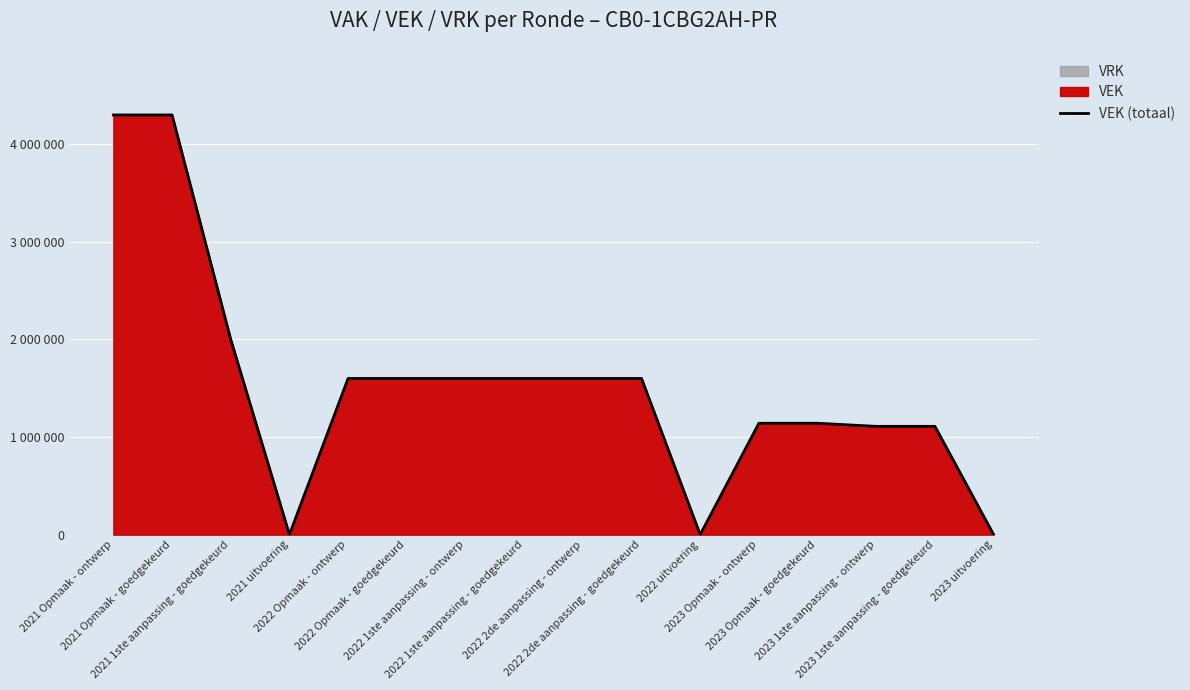

How many categories are shown in the chart?

16